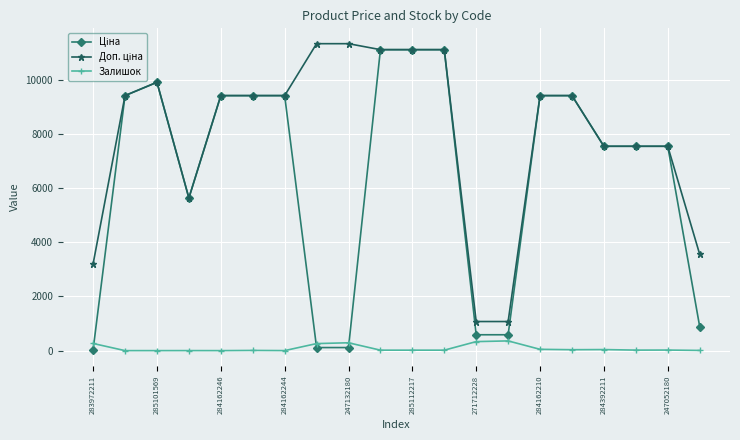

True or false: Залишок has more than 0 points higher than both neighbors.

True